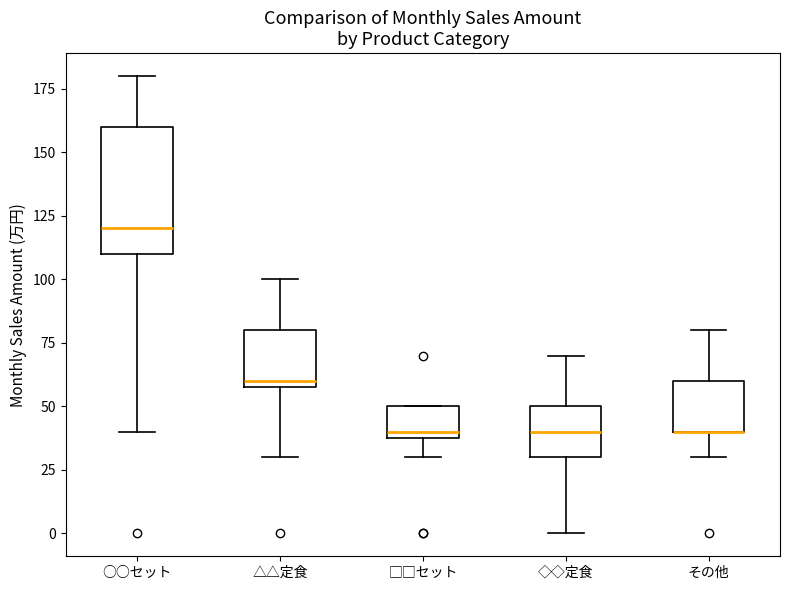

Where does the upper whisker of the box for ○○セット end on the y-axis? The values are not printed on the chart, so give them approximately, as read against the axis.

180